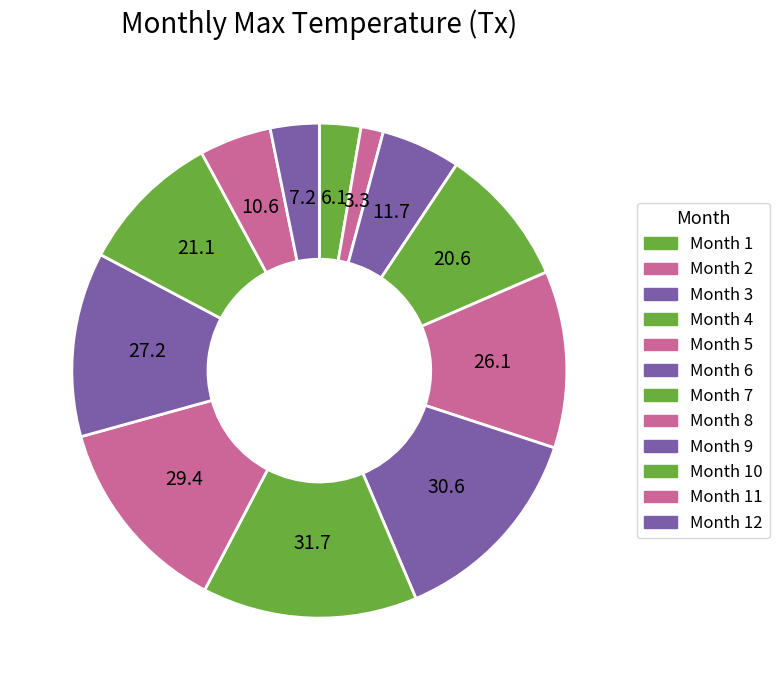

To the nearest percent, what is the difference between the largest and smallest slice percentages?

13%